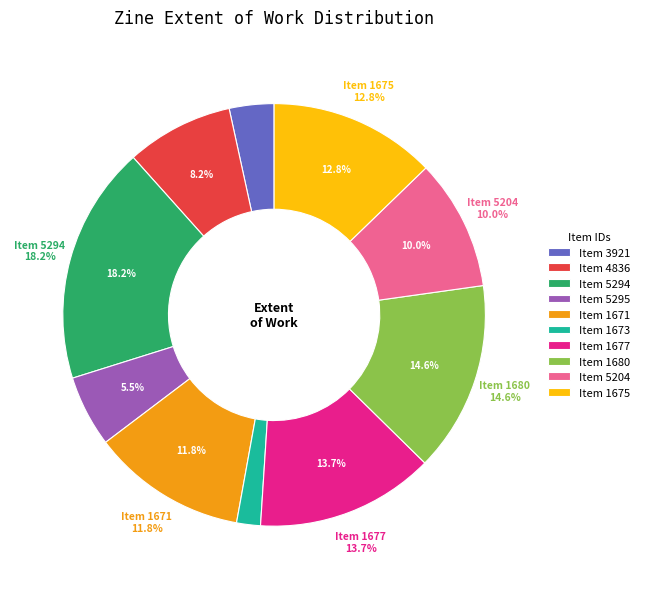

To the nearest percent, what portion does 1673 represent?

2%